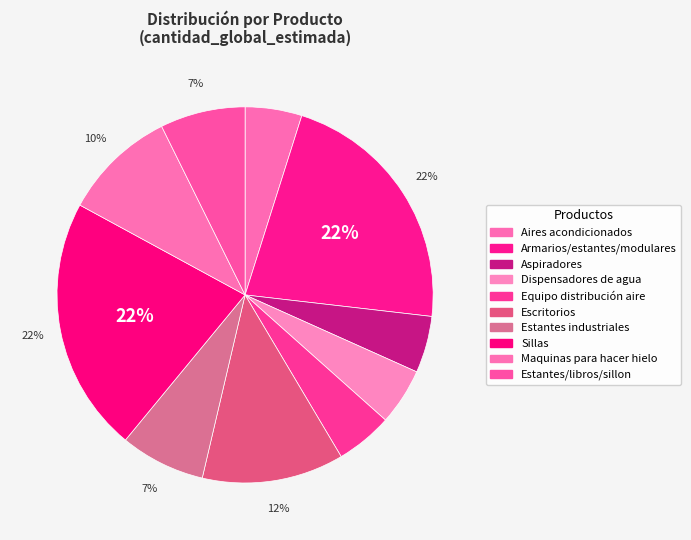

To the nearest percent, what percentage of the pie is Escritorios?

12%